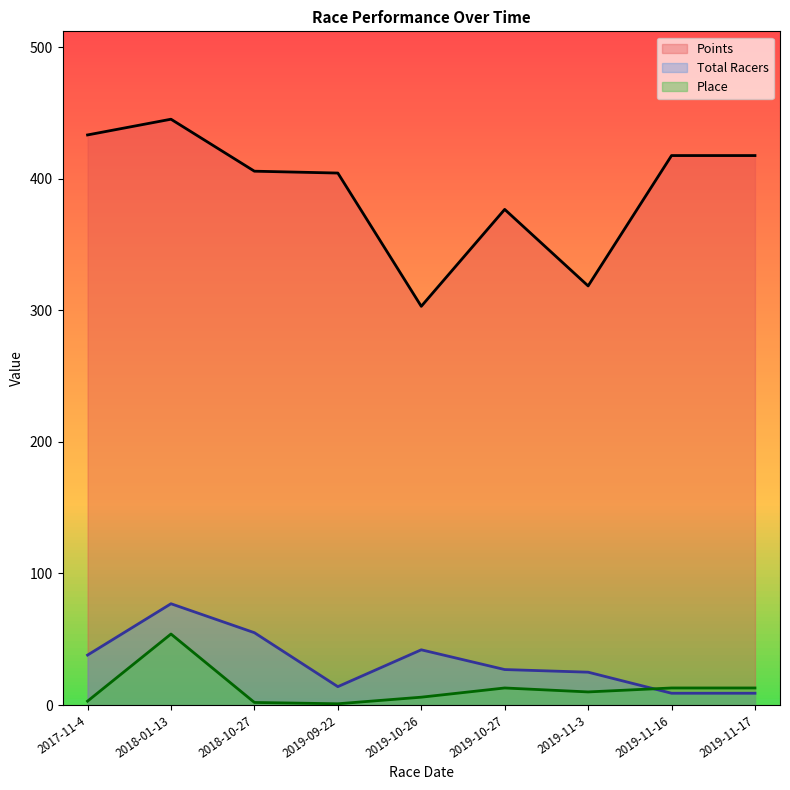

What is the label of the 6th point from the left?

2019-10-27